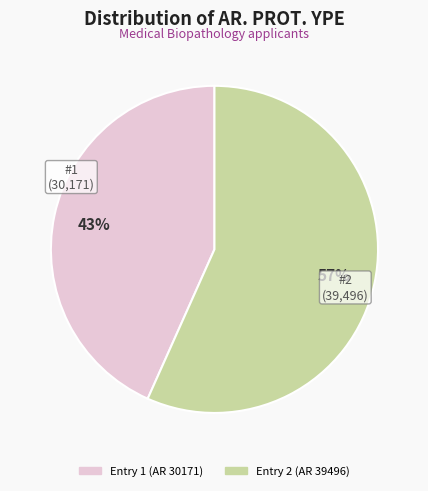

To the nearest percent, what is the average slice percentage?

50%